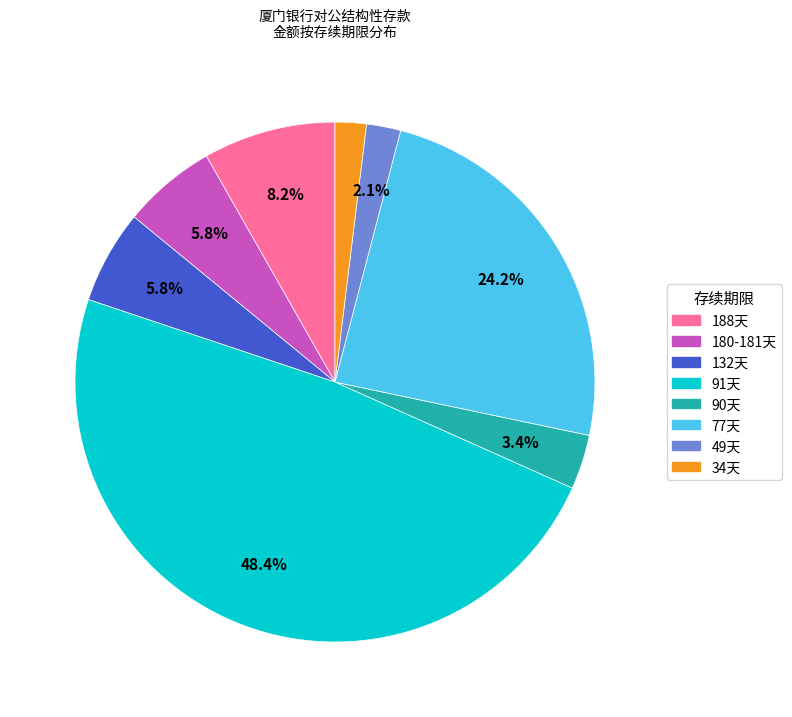

Is there a majority slice in this chart?

No